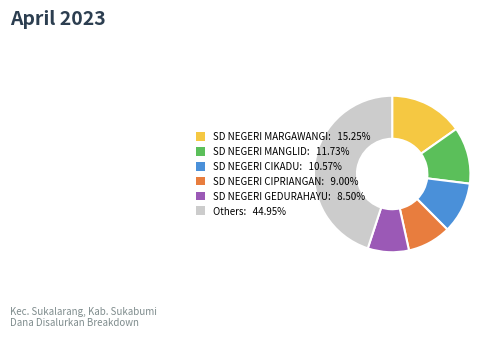

Does any single category account for the majority?

No